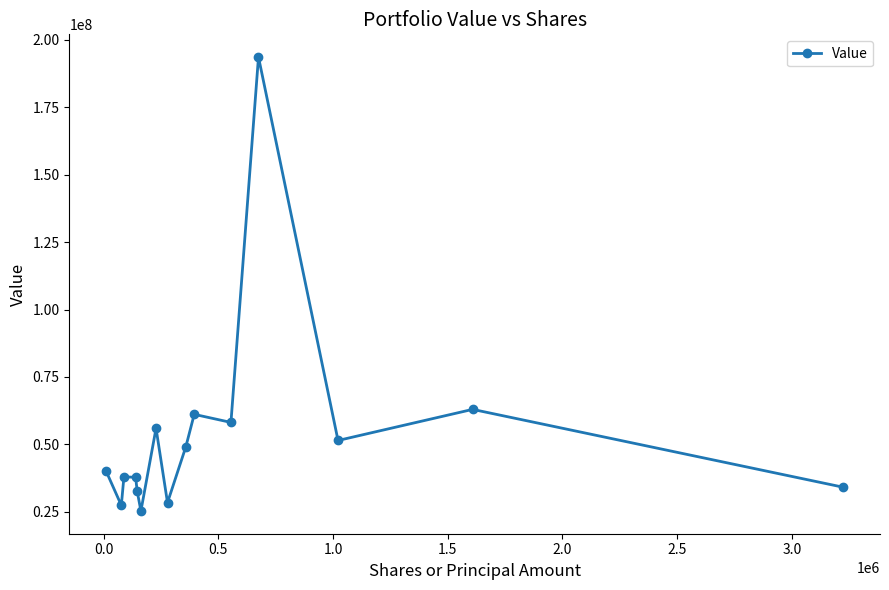

What is the minimum value shown in the chart?

25305000